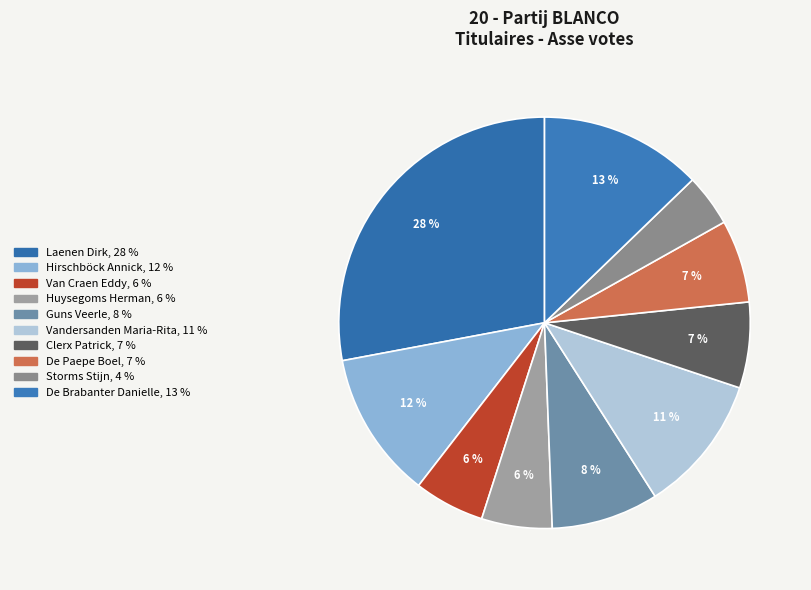

Which category has the biggest portion of the pie?

Laenen Dirk